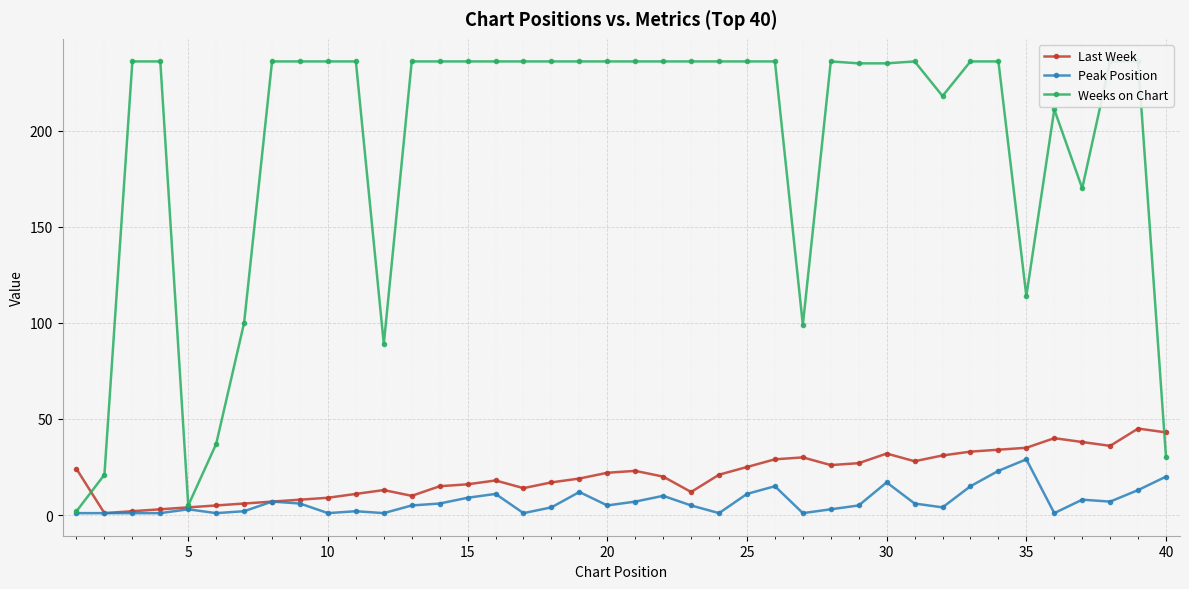

True or false: Peak Position has more than 0 interior local peaks.

True